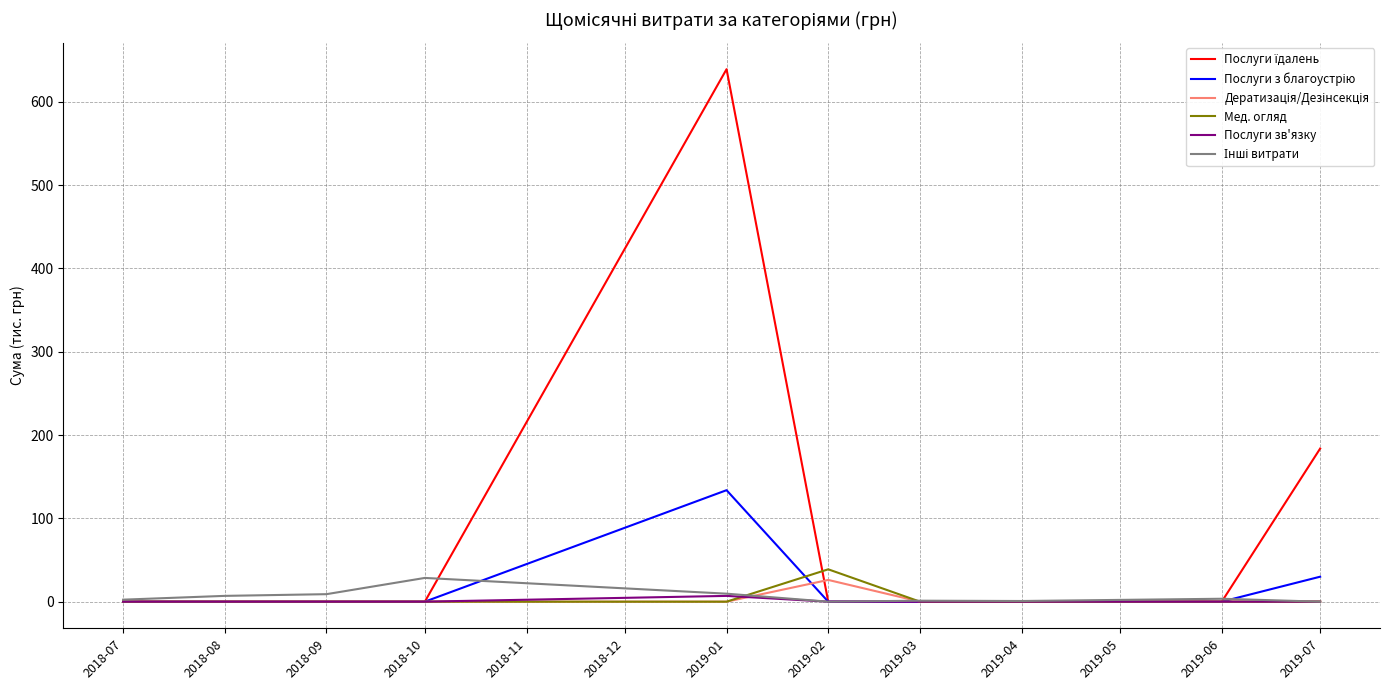

What is the spread (max minus min) of values at 2019-02?

38.8